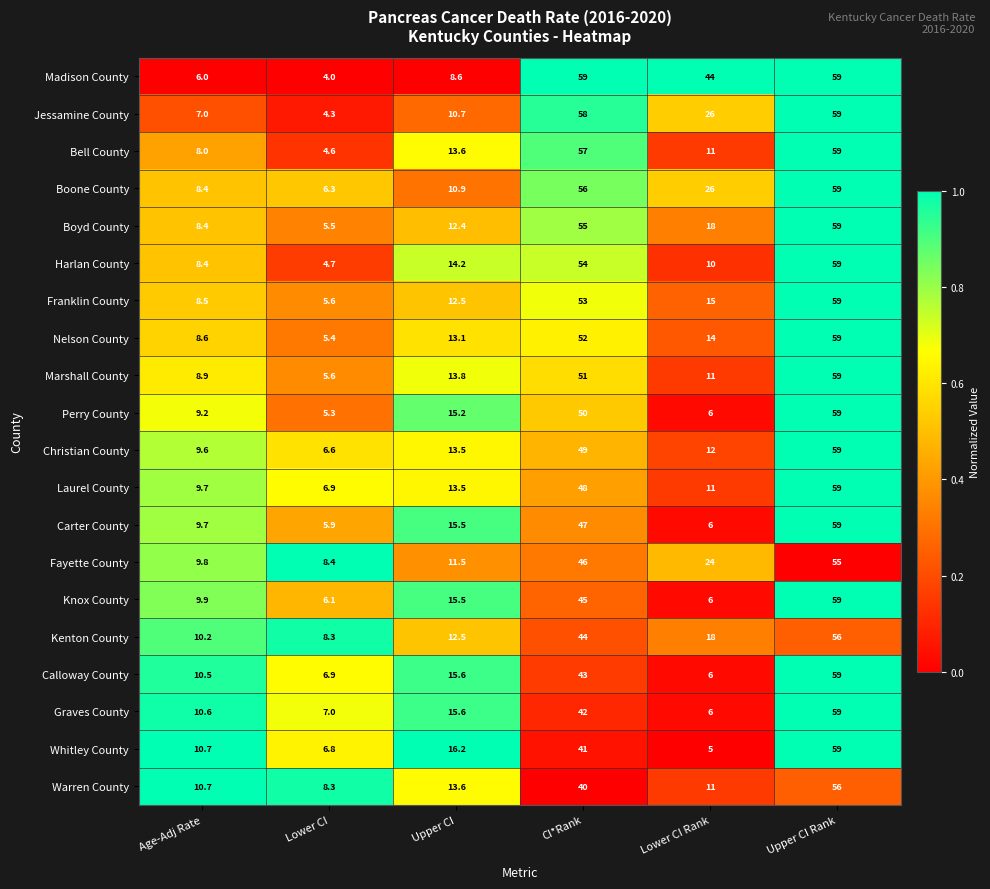

The Calloway County series shows 15.6 at Upper CI. True or false?

True